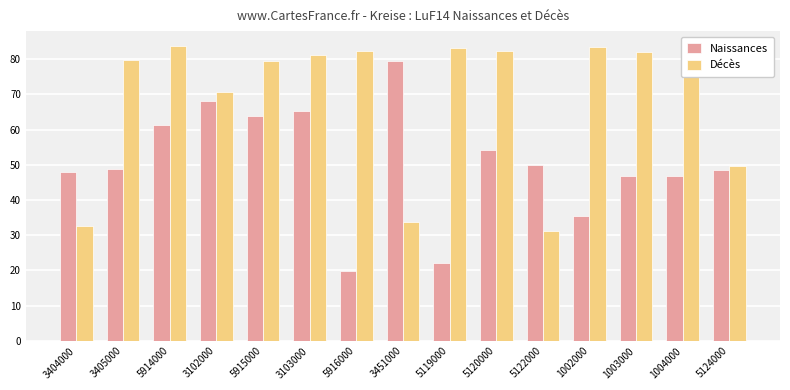

How many series are shown in this chart?

2